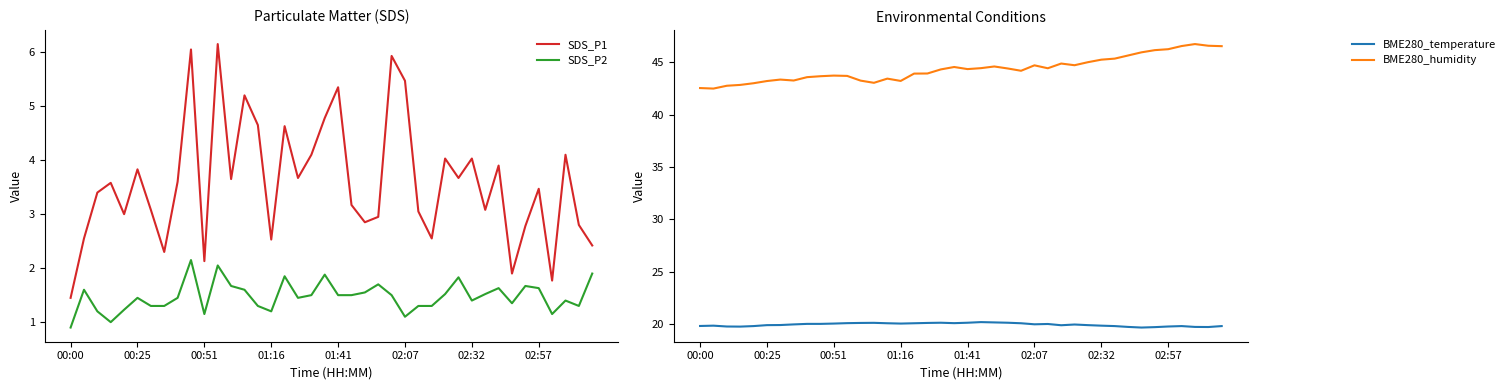

True or false: SDS_P2 and SDS_P1 intersect in this chart.

False